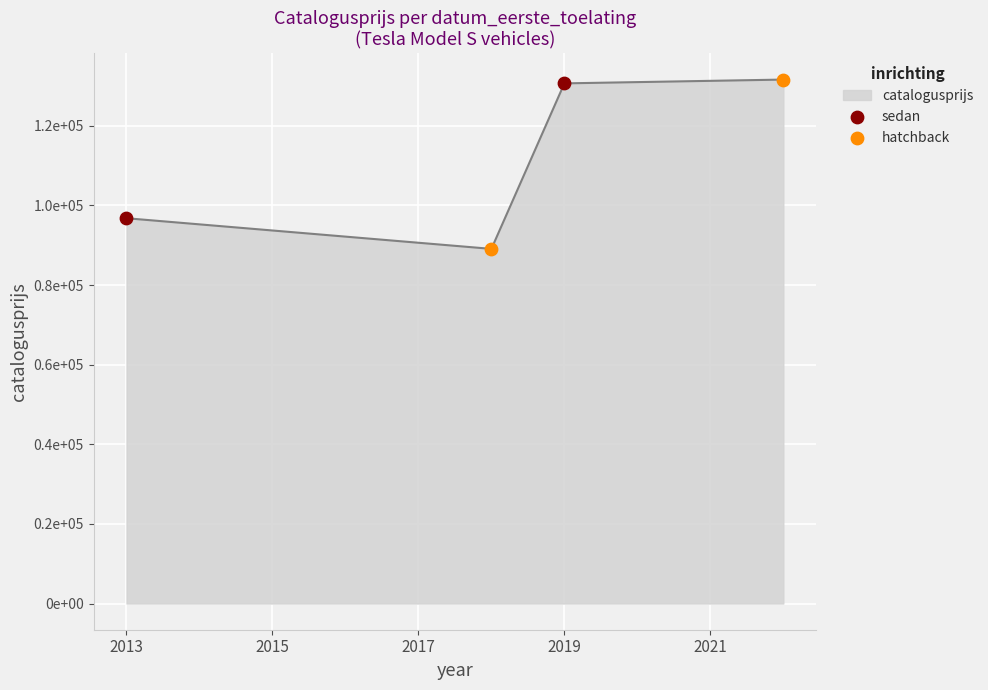

Does the chart have visible grid lines?

Yes